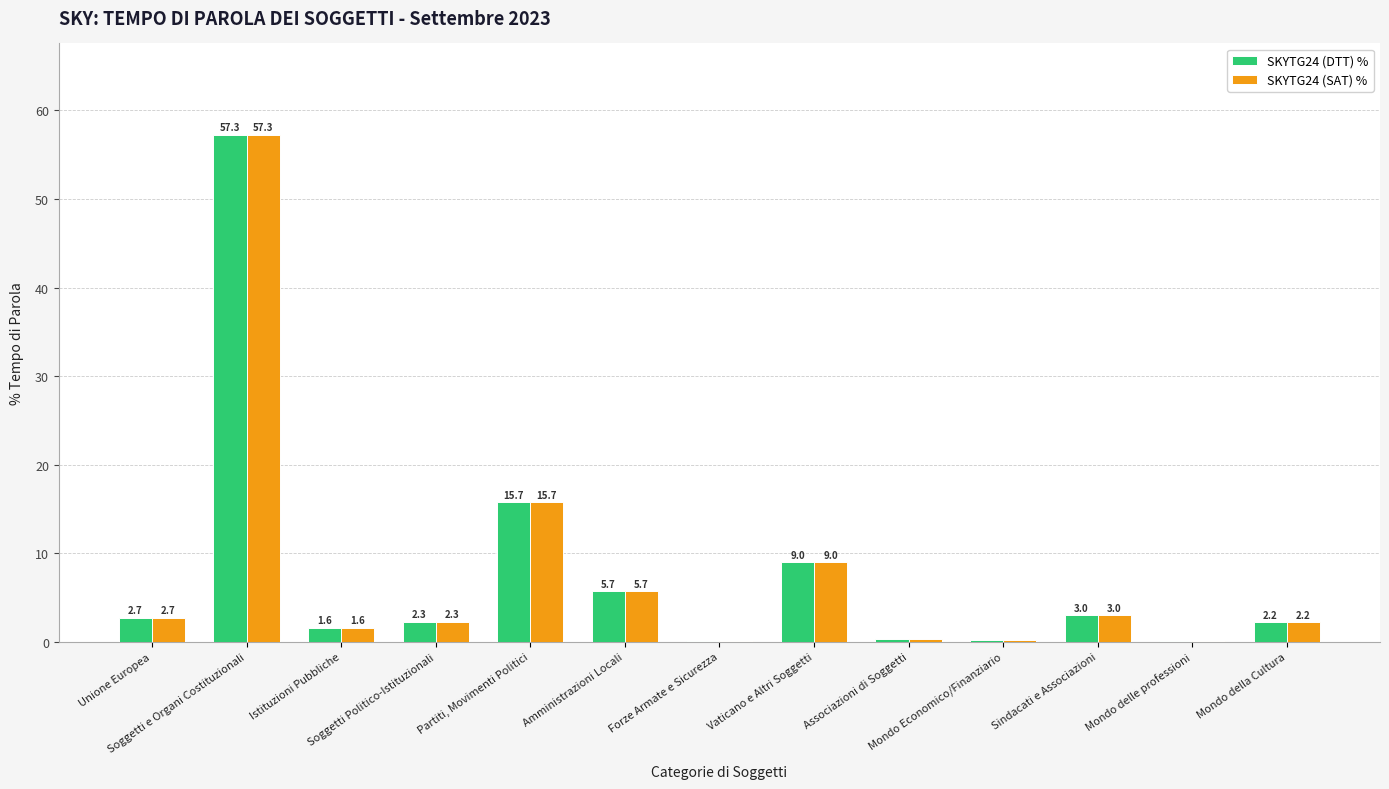

What is the greatest value displayed?

57.3